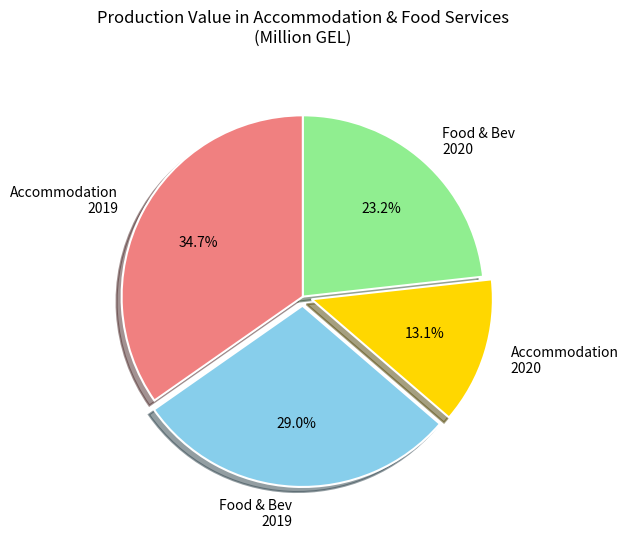

Does Food & Bev 2020 account for over 50% of the chart?

No